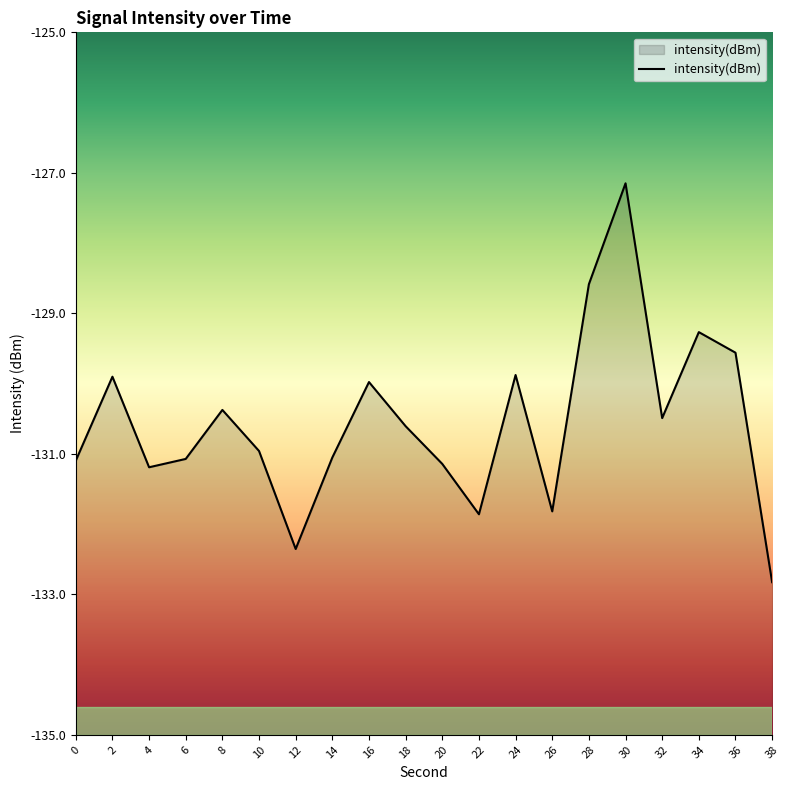

What is the average value?

-130.6